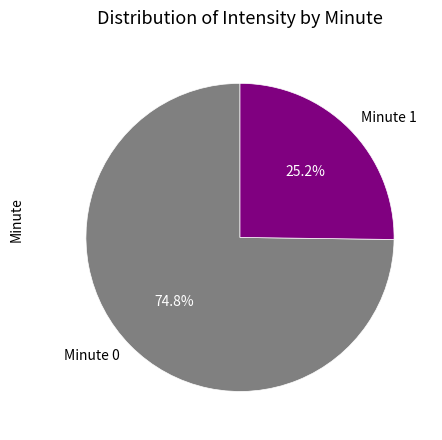

What portion of the pie excludes Minute 1?

74.8%